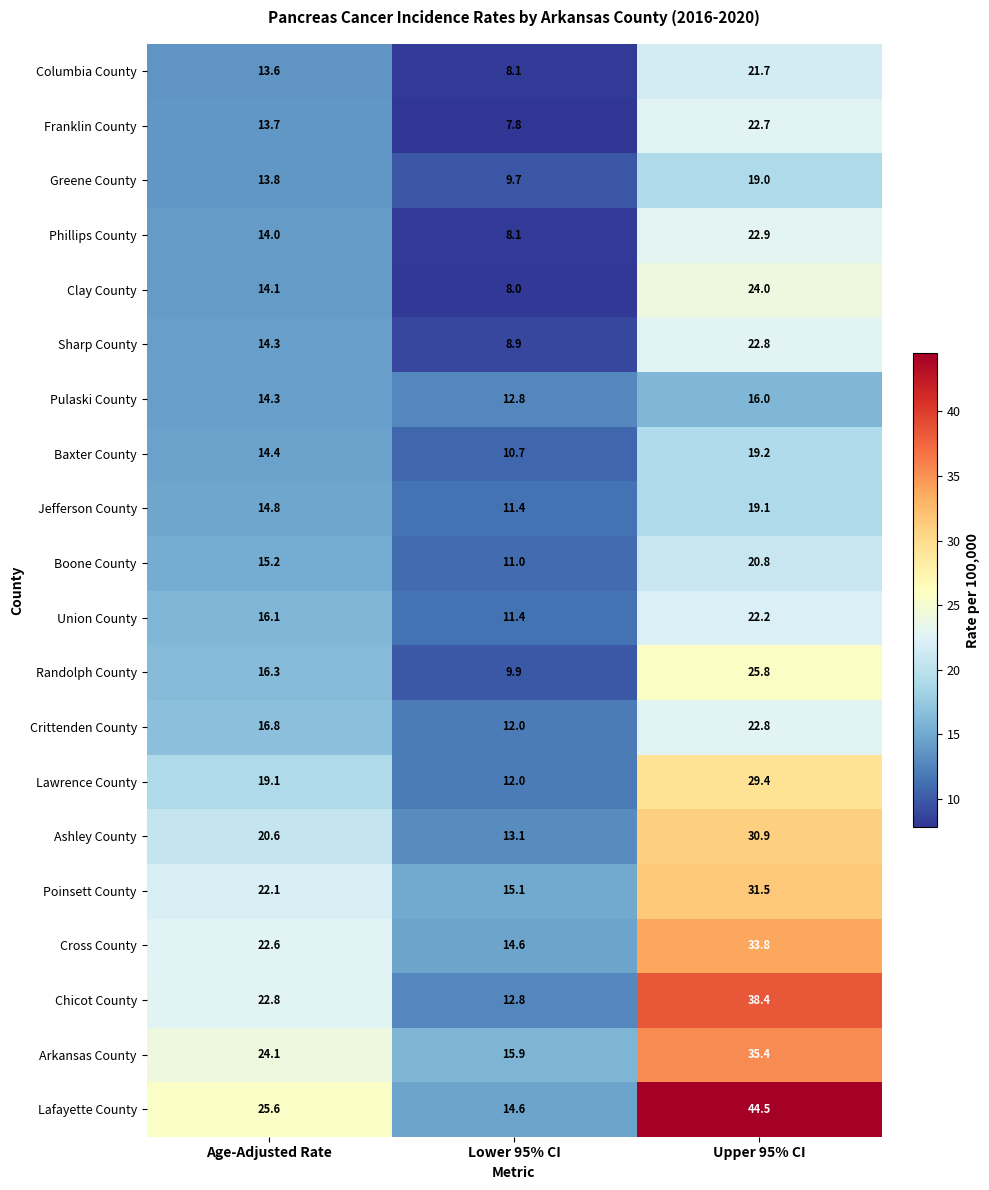

What is the difference between the Union County values at Upper 95% CI and Lower 95% CI?

10.8